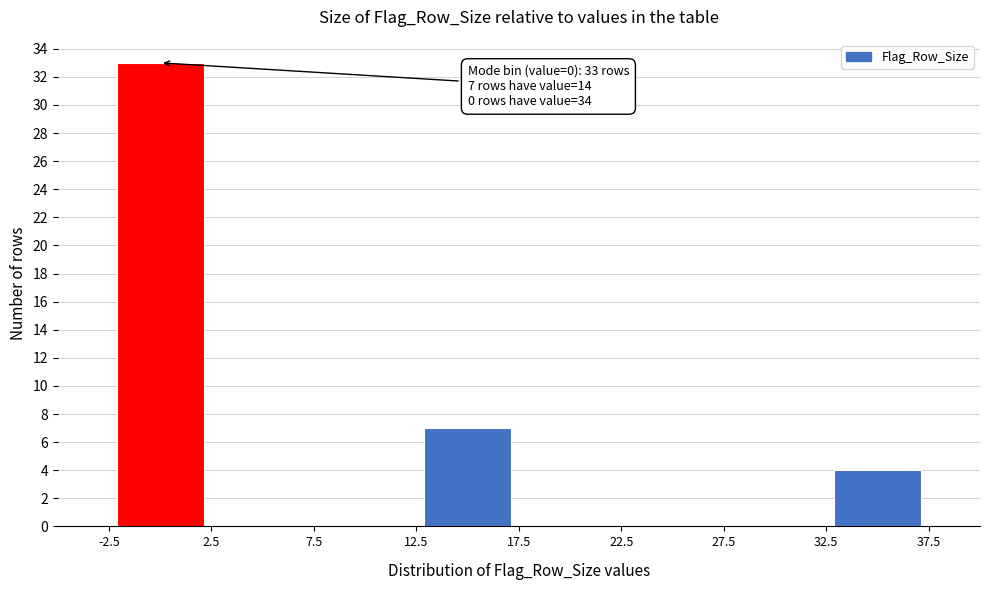

Over which range of the x-axis is the bar tallest?

-2.5 to 2.5